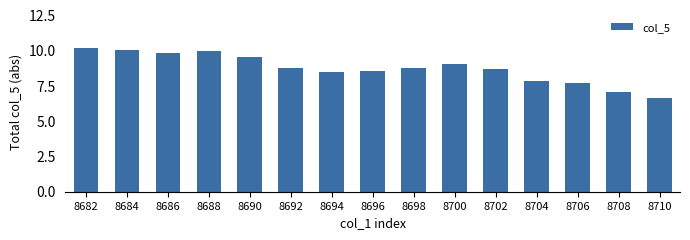

Where is the data nearest to the value 8?

8704